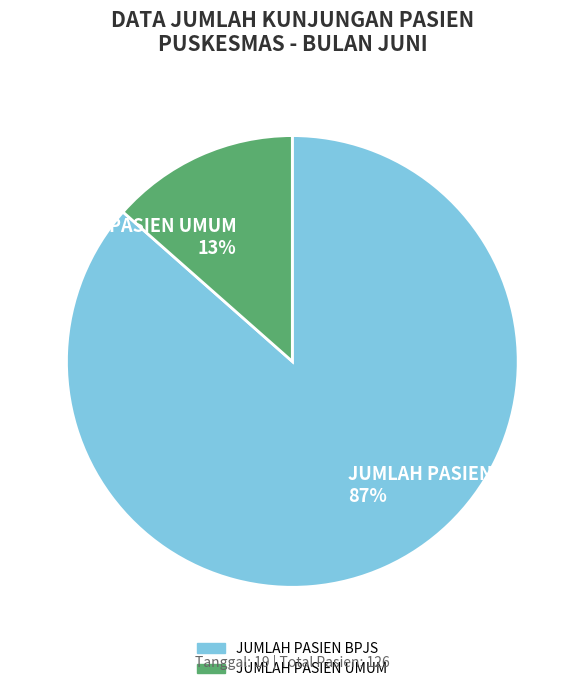

Which has a higher value, JUMLAH PASIEN UMUM or JUMLAH PASIEN BPJS?

JUMLAH PASIEN BPJS